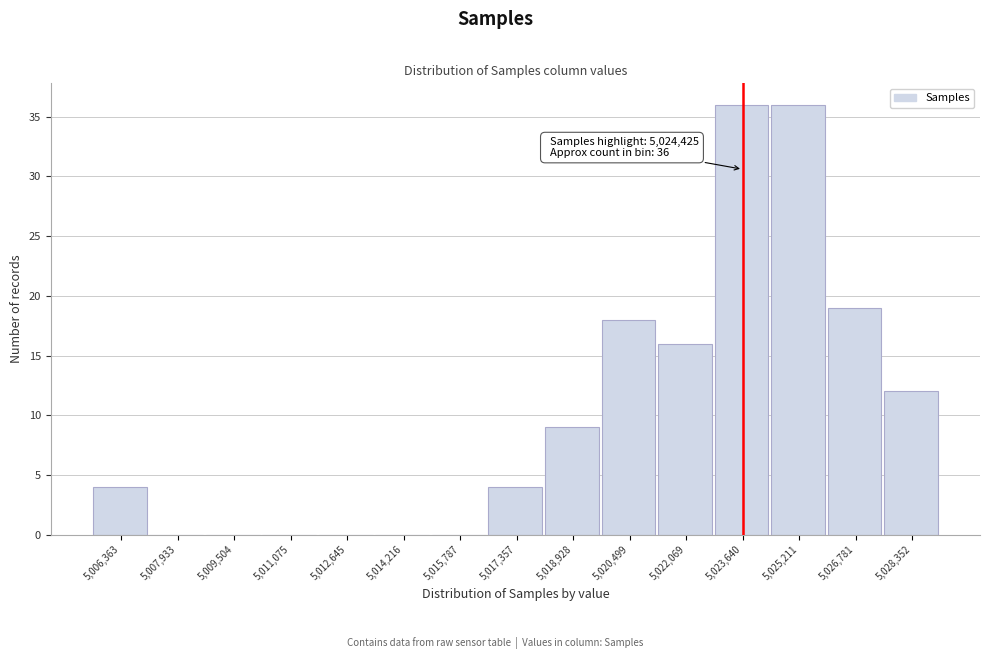

Reading right to left, what are all the values shown in this chart?

5,028,352=12	5,026,781=19	5,025,211=36	5,023,640=36	5,022,069=16	5,020,499=18	5,018,928=9	5,017,357=4	5,015,787=0	5,014,216=0	5,012,645=0	5,011,075=0	5,009,504=0	5,007,933=0	5,006,363=4